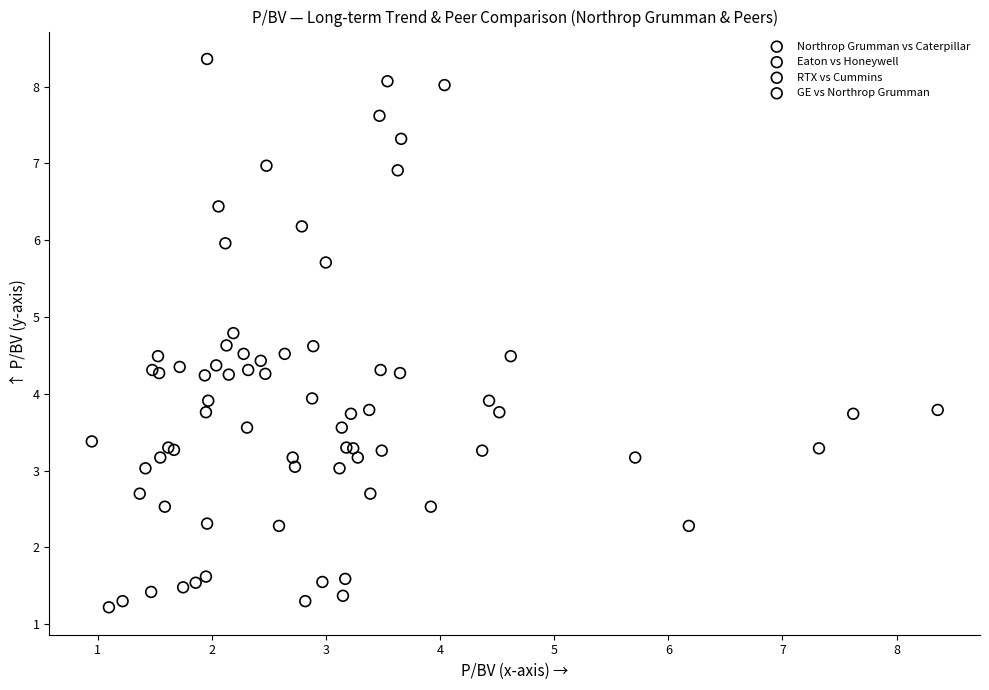

Which series has the widest spread of Y values?

GE vs Northrop Grumman